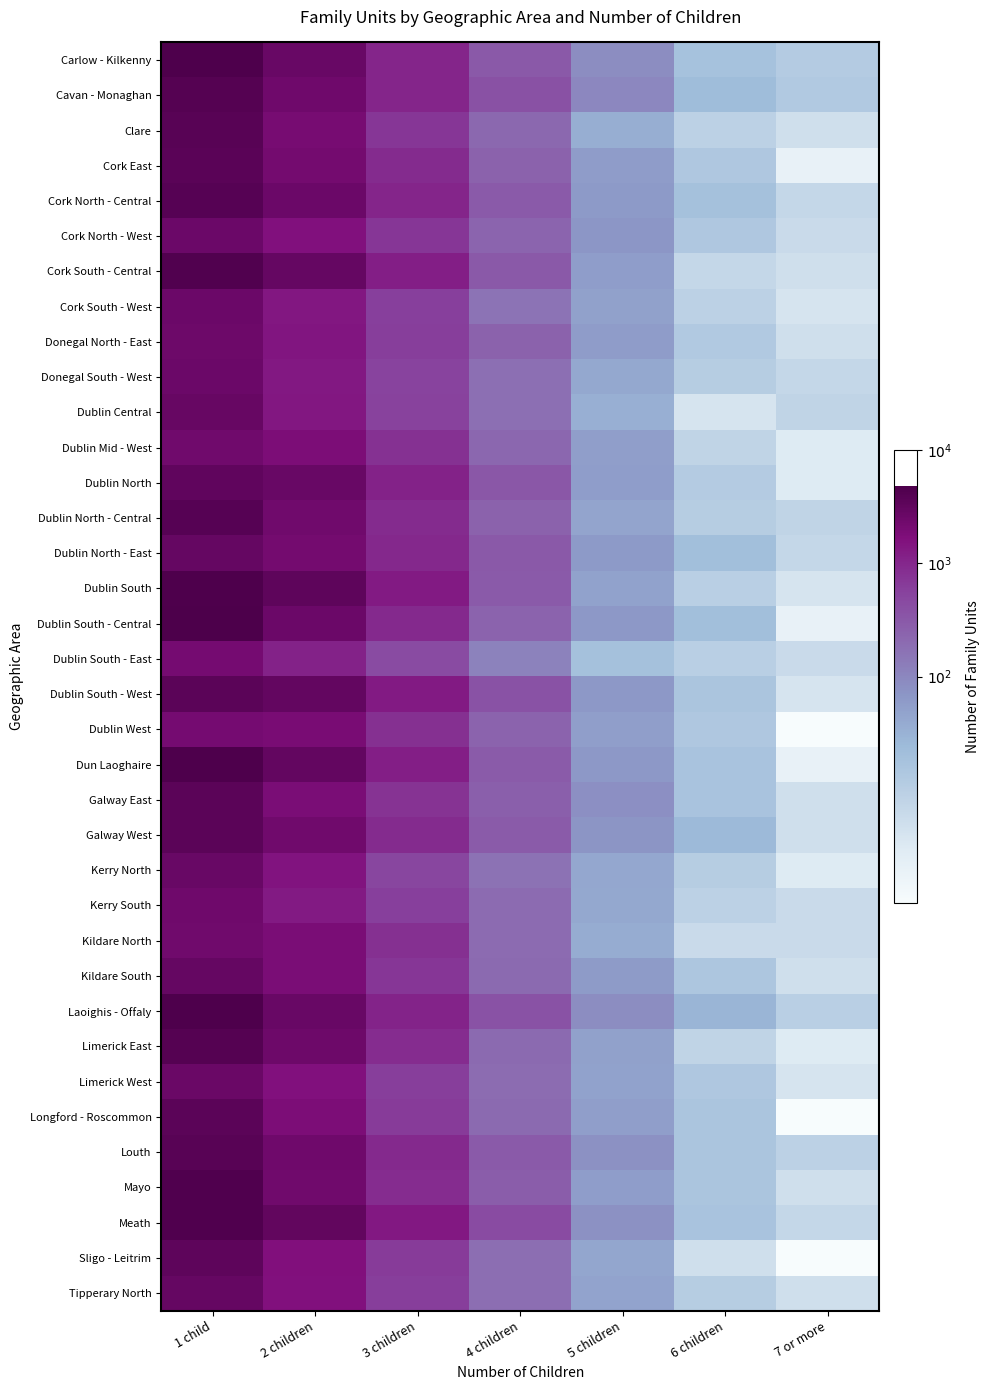

Reading left to right, list all the values displayed in this chart.

Carlow - Kilkenny: 1 child=3.7	2 children=3.4	3 children=3.0	4 children=2.5	5 children=1.9	6 children=1.3	7 or more=1.1
Cavan - Monaghan: 1 child=3.6	2 children=3.4	3 children=3.0	4 children=2.6	5 children=2.0	6 children=1.4	7 or more=1.1
Clare: 1 child=3.6	2 children=3.3	3 children=2.9	4 children=2.3	5 children=1.5	6 children=1.0	7 or more=0.7
Cork East: 1 child=3.6	2 children=3.3	3 children=3.0	4 children=2.4	5 children=1.8	6 children=1.1	7 or more=0.3
Cork North - Central: 1 child=3.6	2 children=3.4	3 children=3.0	4 children=2.5	5 children=1.8	6 children=1.3	7 or more=0.8
Cork North - West: 1 child=3.4	2 children=3.2	3 children=2.9	4 children=2.4	5 children=1.8	6 children=1.1	7 or more=0.8
Cork South - Central: 1 child=3.6	2 children=3.5	3 children=3.1	4 children=2.5	5 children=1.8	6 children=0.8	7 or more=0.7
Cork South - West: 1 child=3.4	2 children=3.1	3 children=2.8	4 children=2.2	5 children=1.7	6 children=1.0	7 or more=0.6
Donegal North - East: 1 child=3.4	2 children=3.2	3 children=2.8	4 children=2.4	5 children=1.8	6 children=1.1	7 or more=0.7
Donegal South - West: 1 child=3.4	2 children=3.1	3 children=2.7	4 children=2.3	5 children=1.6	6 children=1.0	7 or more=0.8
Dublin Central: 1 child=3.4	2 children=3.2	3 children=2.7	4 children=2.3	5 children=1.5	6 children=0.6	7 or more=0.9
Dublin Mid - West: 1 child=3.4	2 children=3.3	3 children=2.9	4 children=2.3	5 children=1.7	6 children=0.9	7 or more=0.5
Dublin North: 1 child=3.5	2 children=3.4	3 children=3.0	4 children=2.5	5 children=1.7	6 children=1.1	7 or more=0.5
Dublin North - Central: 1 child=3.6	2 children=3.4	3 children=3.0	4 children=2.4	5 children=1.7	6 children=1.0	7 or more=0.9
Dublin North - East: 1 child=3.5	2 children=3.3	3 children=3.0	4 children=2.5	5 children=1.8	6 children=1.3	7 or more=0.8
Dublin South: 1 child=3.7	2 children=3.5	3 children=3.1	4 children=2.5	5 children=1.7	6 children=1.0	7 or more=0.6
Dublin South - Central: 1 child=3.7	2 children=3.4	3 children=3.0	4 children=2.4	5 children=1.8	6 children=1.3	7 or more=0.3
Dublin South - East: 1 child=3.3	2 children=3.1	3 children=2.6	4 children=2.1	5 children=1.3	6 children=1.0	7 or more=0.8
Dublin South - West: 1 child=3.5	2 children=3.5	3 children=3.1	4 children=2.6	5 children=1.8	6 children=1.2	7 or more=0.6
Dublin West: 1 child=3.3	2 children=3.3	3 children=2.9	4 children=2.4	5 children=1.7	6 children=1.1	7 or more=0.0
Dun Laoghaire: 1 child=3.7	2 children=3.5	3 children=3.1	4 children=2.5	5 children=1.8	6 children=1.2	7 or more=0.3
Galway East: 1 child=3.5	2 children=3.3	3 children=2.9	4 children=2.4	5 children=1.9	6 children=1.2	7 or more=0.7
Galway West: 1 child=3.5	2 children=3.4	3 children=3.0	4 children=2.5	5 children=1.9	6 children=1.4	7 or more=0.7
Kerry North: 1 child=3.4	2 children=3.2	3 children=2.7	4 children=2.2	5 children=1.6	6 children=1.0	7 or more=0.5
Kerry South: 1 child=3.4	2 children=3.1	3 children=2.8	4 children=2.3	5 children=1.6	6 children=1.0	7 or more=0.8
Kildare North: 1 child=3.4	2 children=3.3	3 children=2.9	4 children=2.3	5 children=1.6	6 children=0.8	7 or more=0.8
Kildare South: 1 child=3.5	2 children=3.3	3 children=2.9	4 children=2.3	5 children=1.8	6 children=1.2	7 or more=0.7
Laoighis - Offaly: 1 child=3.7	2 children=3.4	3 children=3.0	4 children=2.6	5 children=1.9	6 children=1.5	7 or more=1.0
Limerick East: 1 child=3.6	2 children=3.4	3 children=2.9	4 children=2.3	5 children=1.7	6 children=0.9	7 or more=0.5
Limerick West: 1 child=3.4	2 children=3.2	3 children=2.8	4 children=2.3	5 children=1.7	6 children=1.1	7 or more=0.6
Longford - Roscommon: 1 child=3.5	2 children=3.3	3 children=2.8	4 children=2.3	5 children=1.7	6 children=1.2	7 or more=0.0
Louth: 1 child=3.6	2 children=3.4	3 children=3.0	4 children=2.5	5 children=1.9	6 children=1.2	7 or more=1.0
Mayo: 1 child=3.7	2 children=3.4	3 children=2.9	4 children=2.5	5 children=1.7	6 children=1.2	7 or more=0.7
Meath: 1 child=3.7	2 children=3.5	3 children=3.1	4 children=2.6	5 children=1.9	6 children=1.2	7 or more=0.8
Sligo - Leitrim: 1 child=3.5	2 children=3.2	3 children=2.8	4 children=2.3	5 children=1.6	6 children=0.7	7 or more=0.0
Tipperary North: 1 child=3.5	2 children=3.2	3 children=2.8	4 children=2.3	5 children=1.7	6 children=1.0	7 or more=0.7